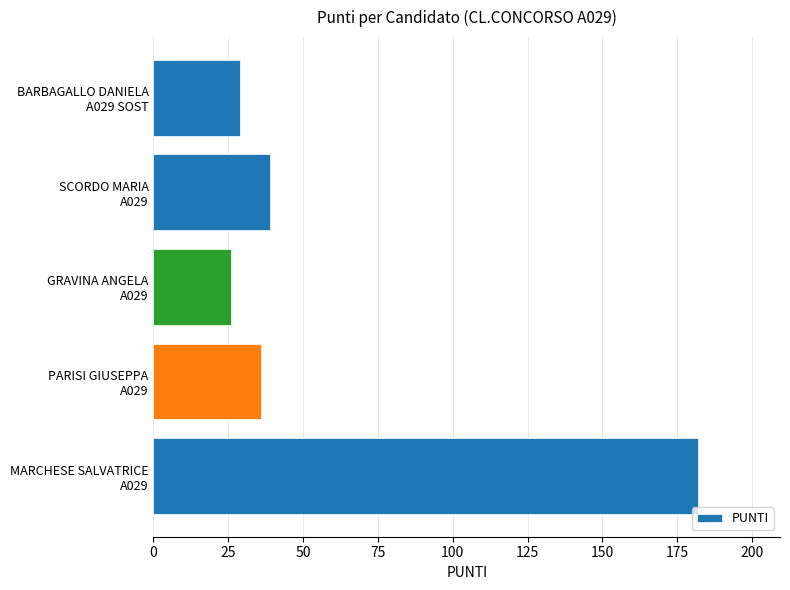

List the labels in order of value, smallest first.

GRAVINA ANGELA
A029, BARBAGALLO DANIELA
A029 SOST, PARISI GIUSEPPA
A029, SCORDO MARIA
A029, MARCHESE SALVATRICE
A029